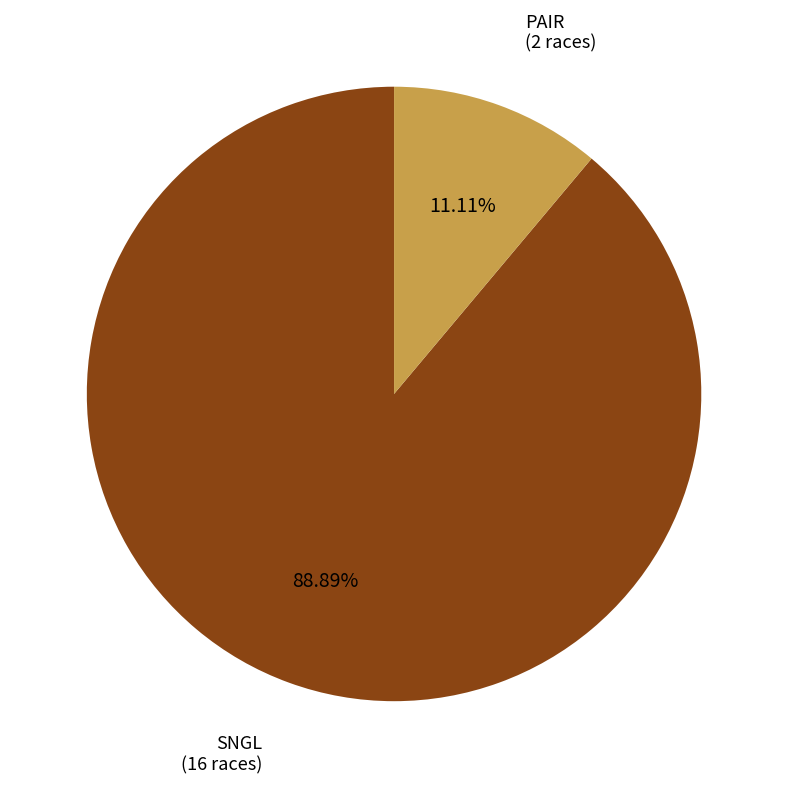

Count the number of slices in the pie.

2